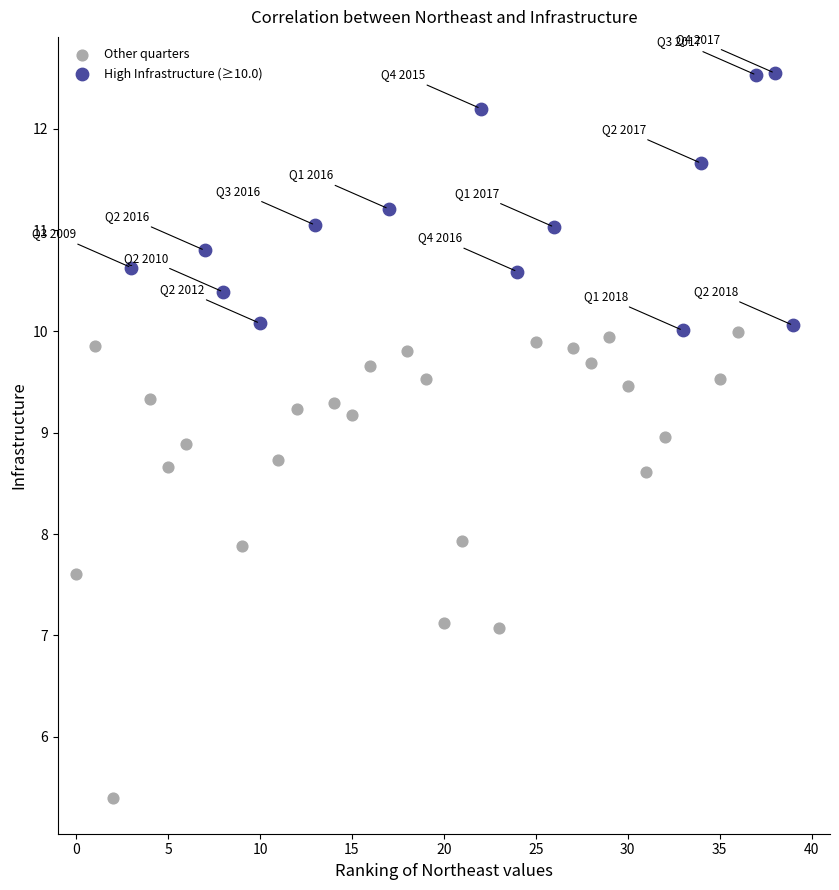

Which series reaches the maximum Y coordinate?

High Infrastructure (≥10.0)